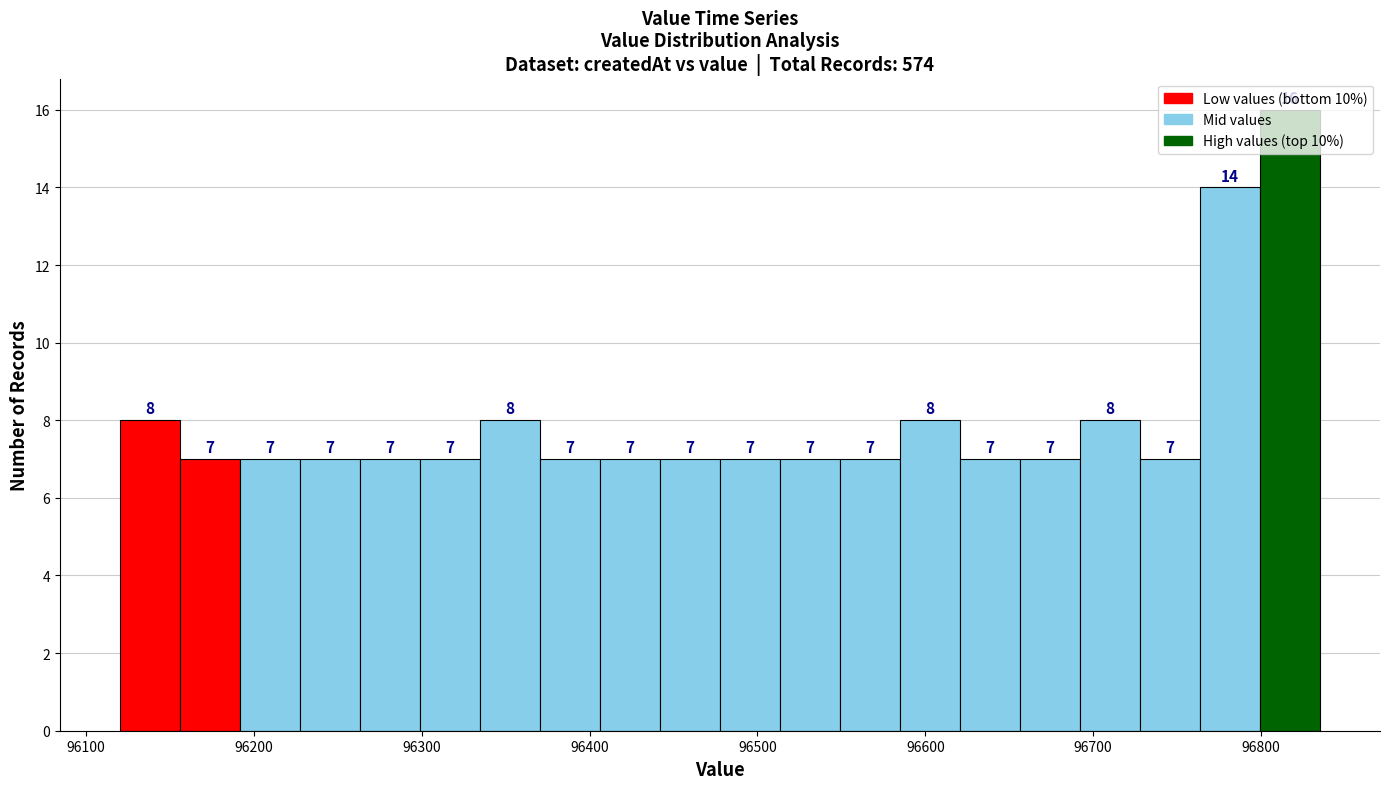

Read against the x-axis, roughly where is the centre of the tallest bar?

96820